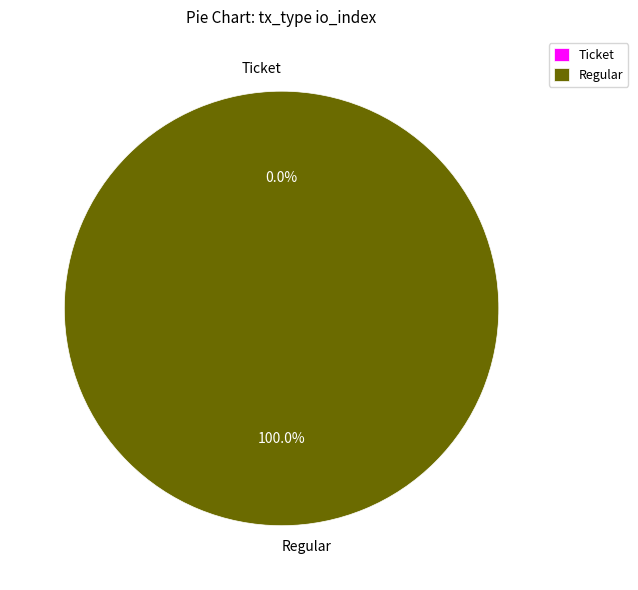

Count the number of slices in the pie.

2